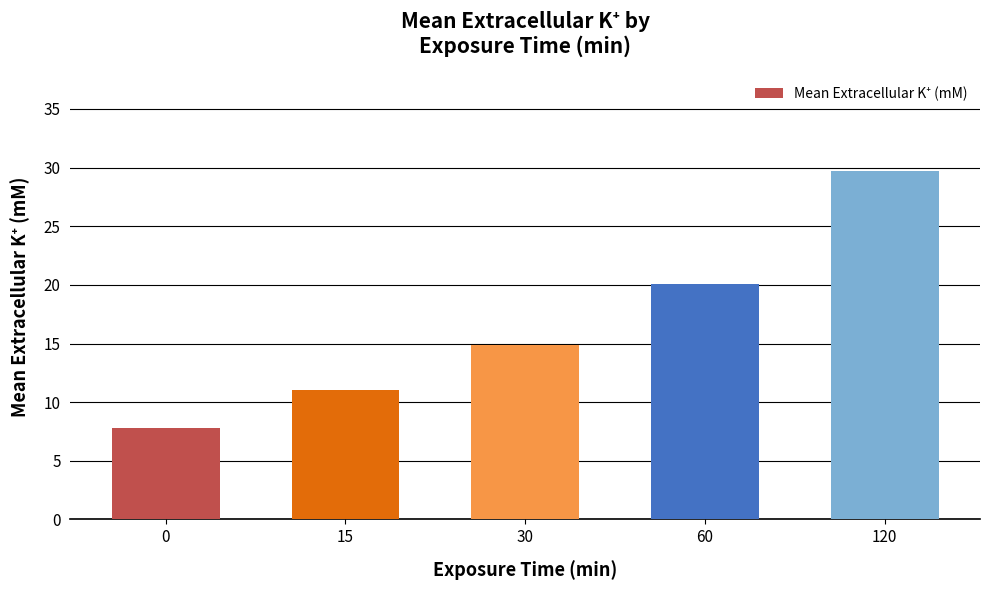

Which label corresponds to the largest value in the chart?

120